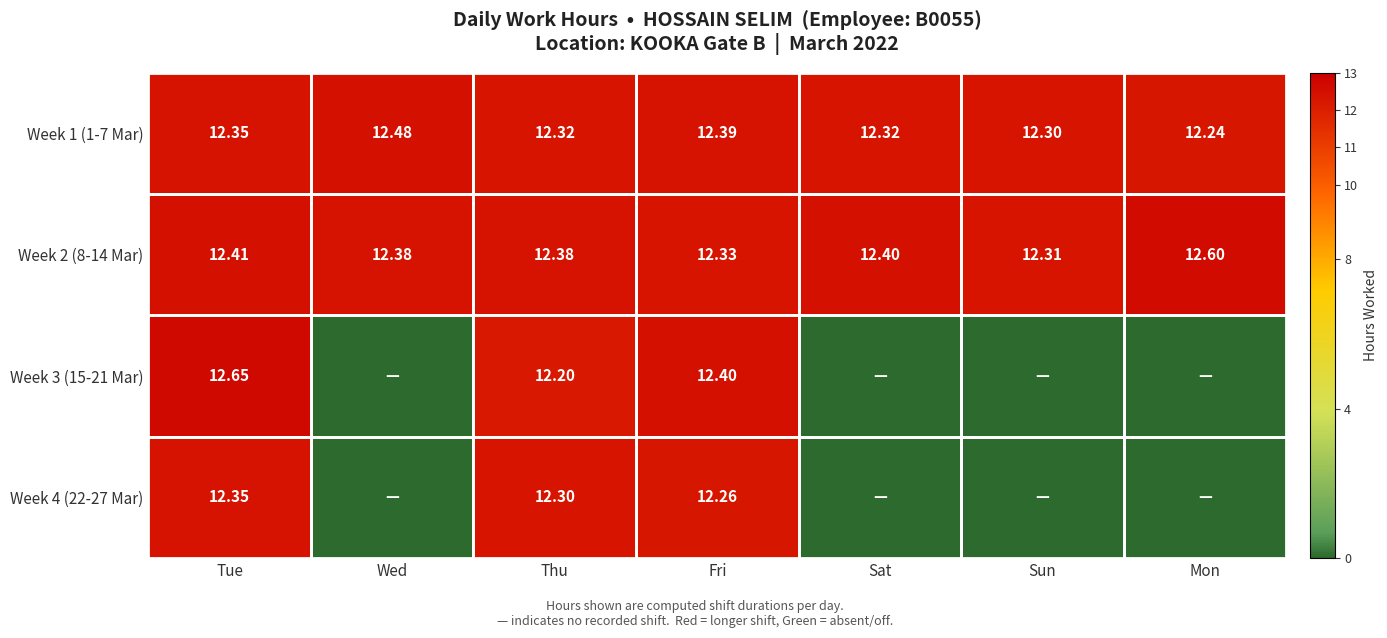

Which category has the lowest value in the Week 1 (1-7 Mar) series?

Mon